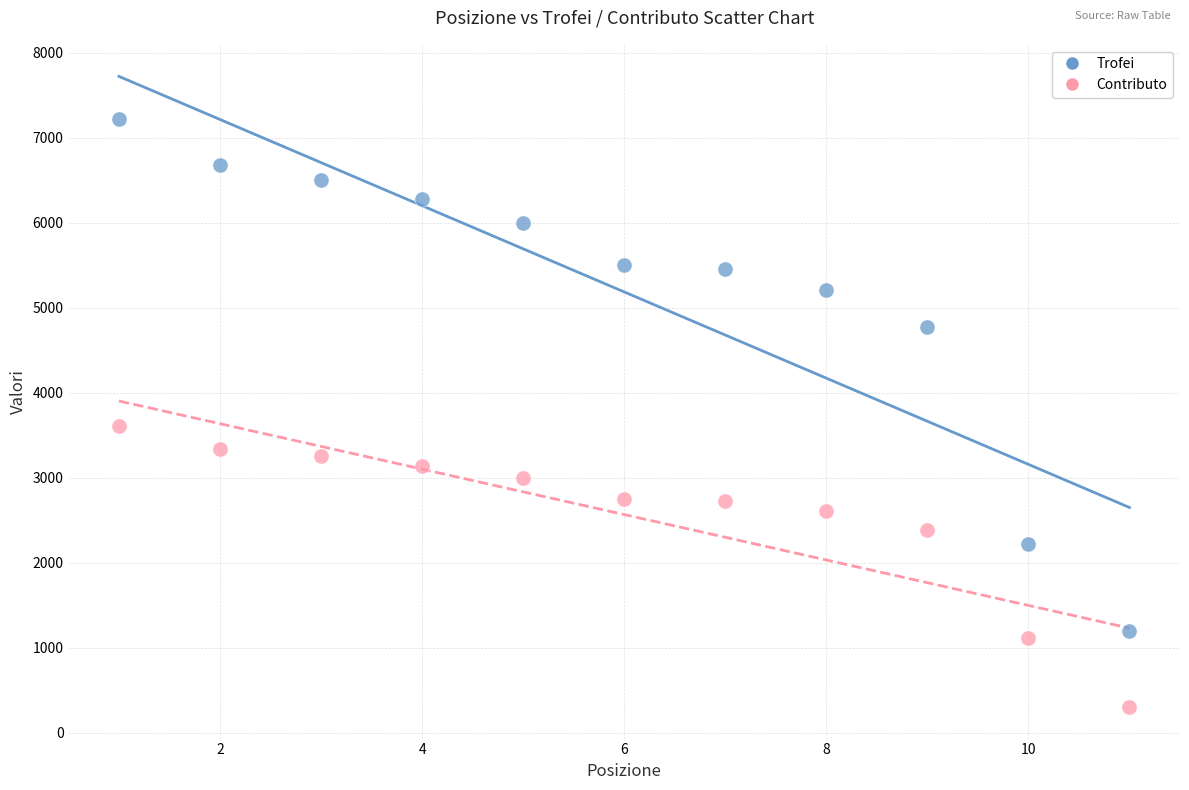

Across all data points, what is the range of X values (max minus min)?

10